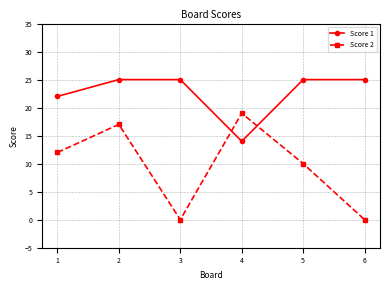

Rank the series by their maximum value, from highest to lowest.

Score 1, Score 2